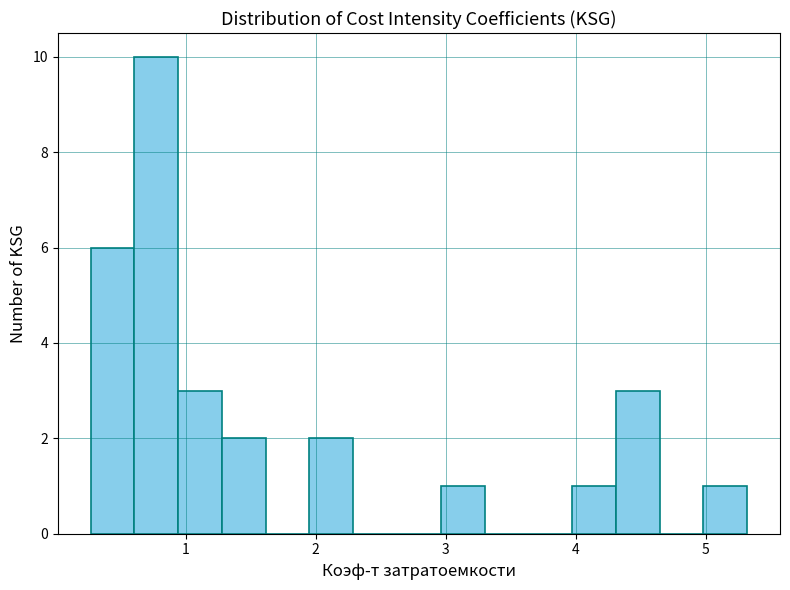

Around what value on the x-axis is the tallest bar? Give the approximate position of its centre, as read against the axis.

0.8